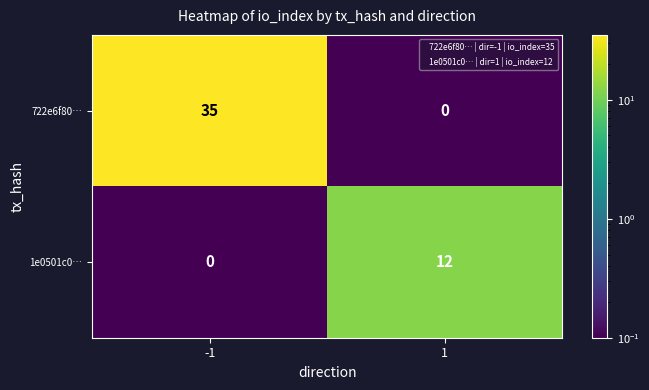

Between -1 and 1, which series saw the biggest shift?

722e6f80…